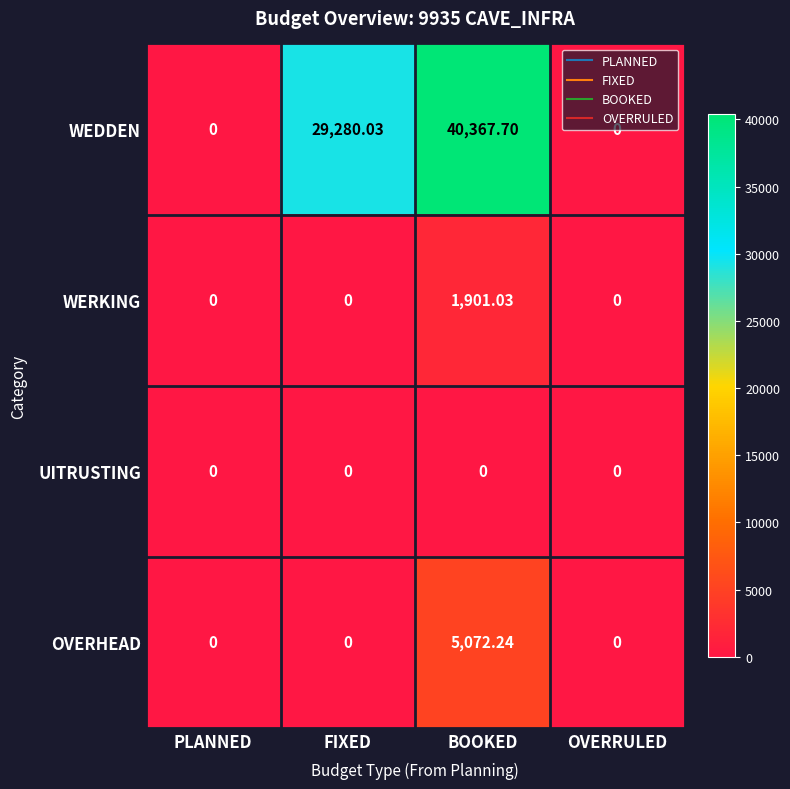

Is the value of WERKING at BOOKED greater than the value of OVERHEAD at PLANNED?

Yes